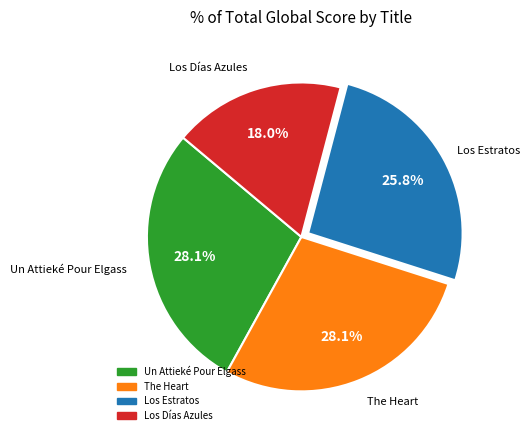

Is it true that Los Estratos is 38% of the pie?

False